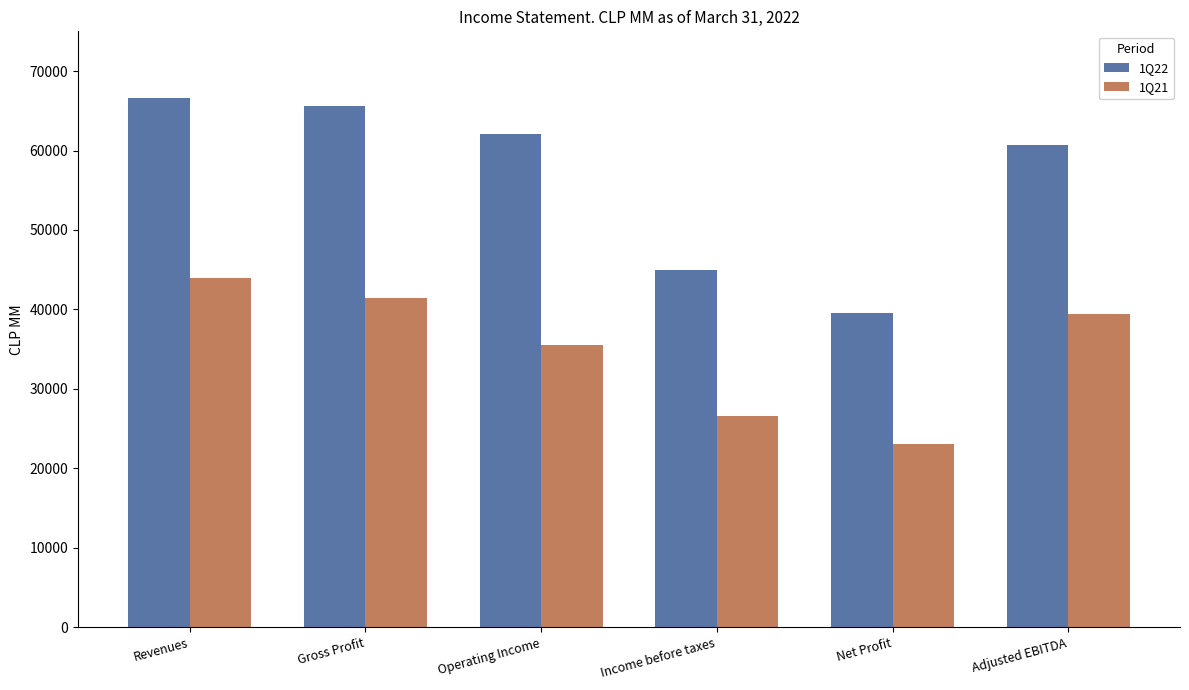

Which series changed the most between Net Profit and Adjusted EBITDA?

1Q22